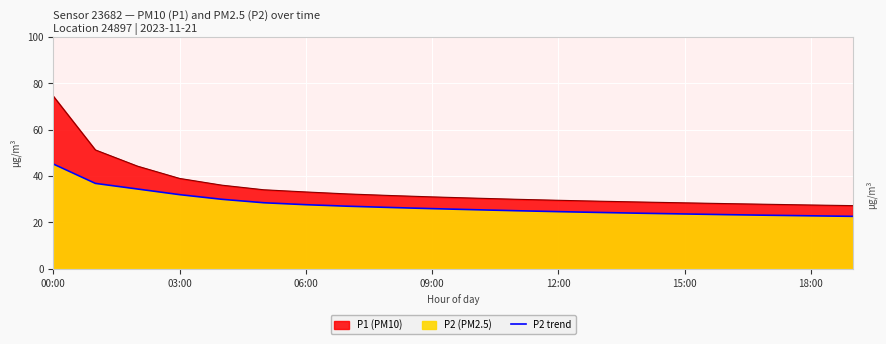

Between 7 and 10, which is larger?

7